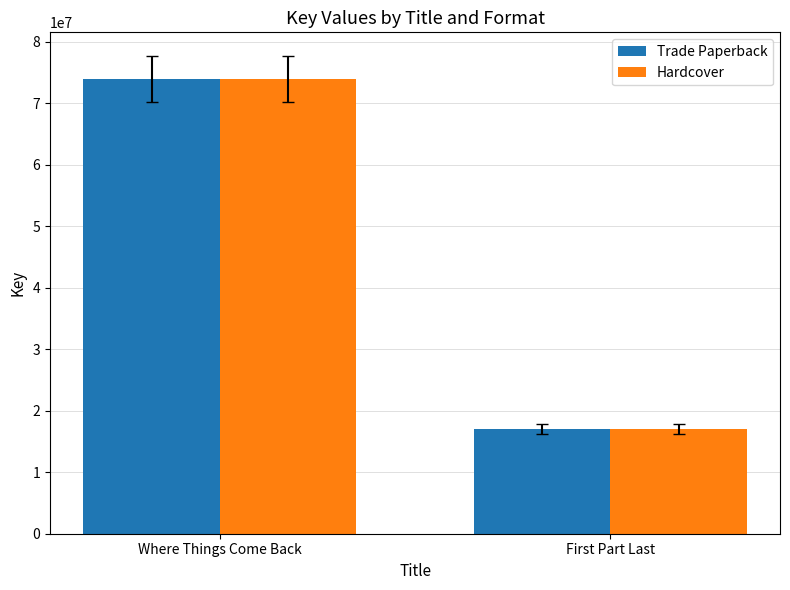

How many bars are there in total?

4